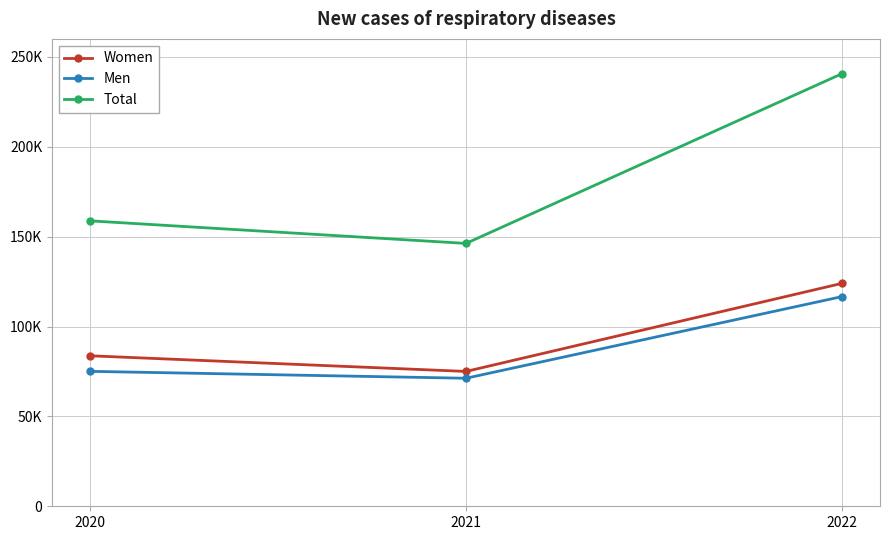

What is the difference between the second highest and minimum values in the Total series?

12567